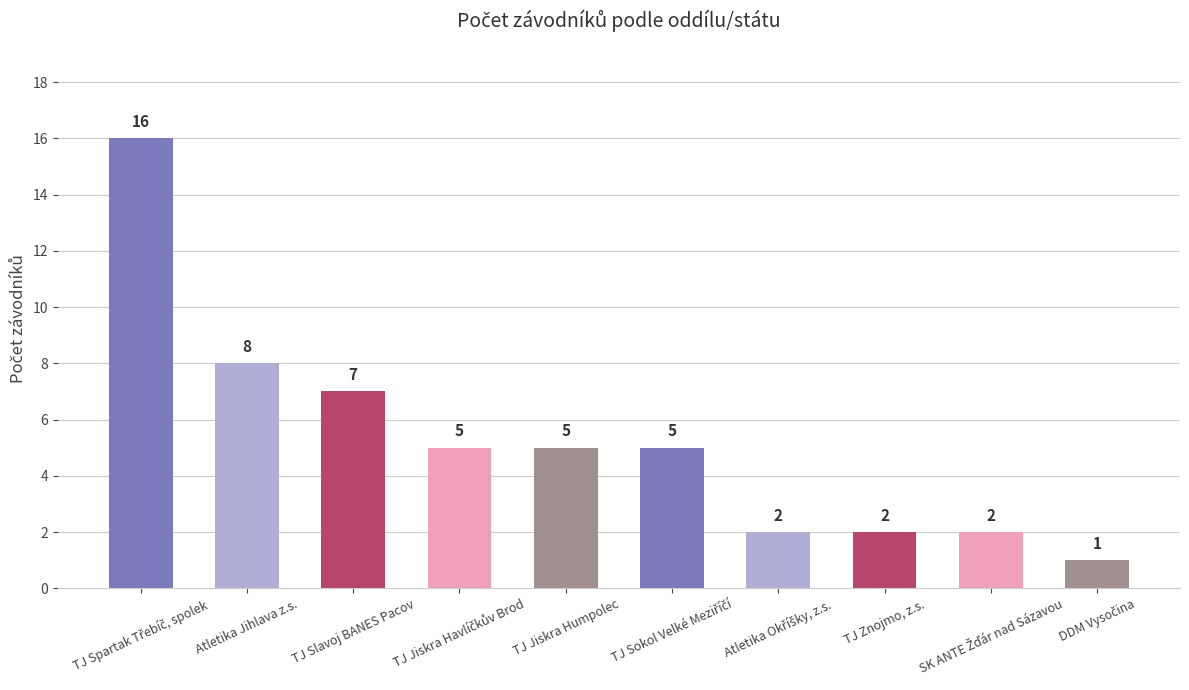

What is the difference between the maximum and minimum values?

15